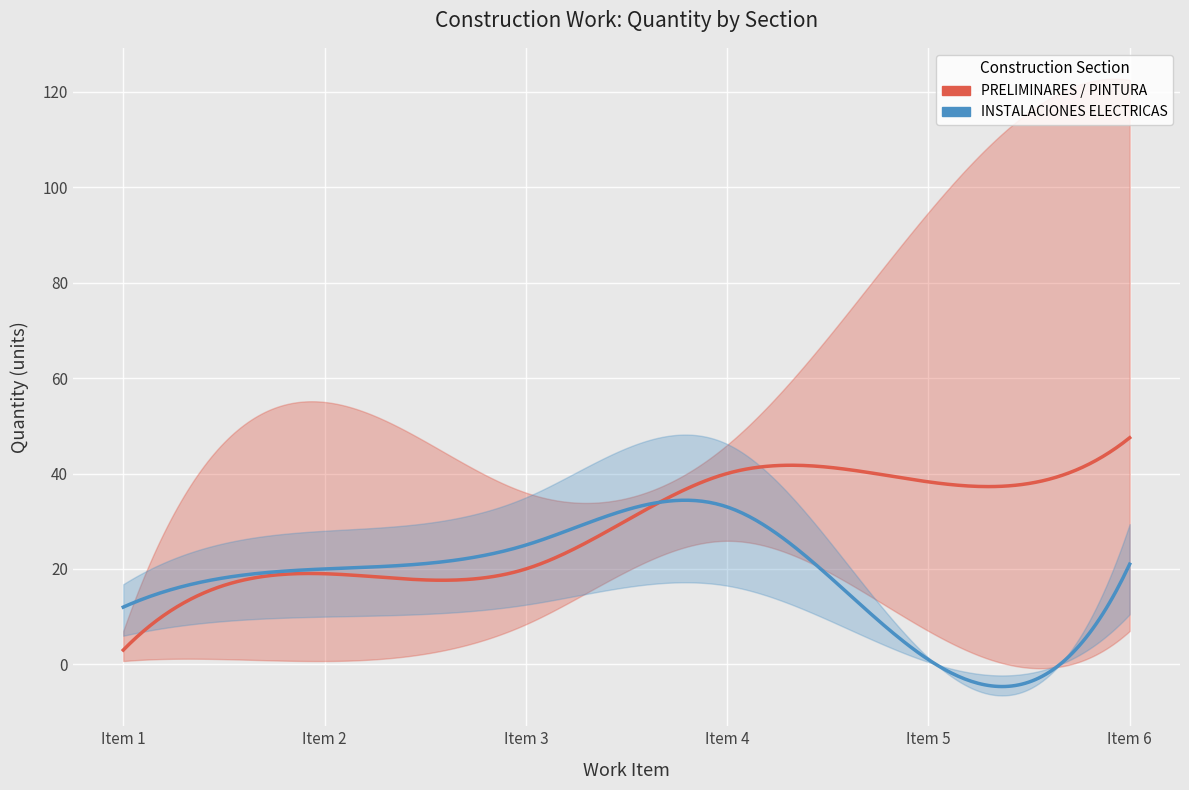

True or false: PRELIMINARES and INSTALACIONES ELECTRICAS intersect in this chart.

True